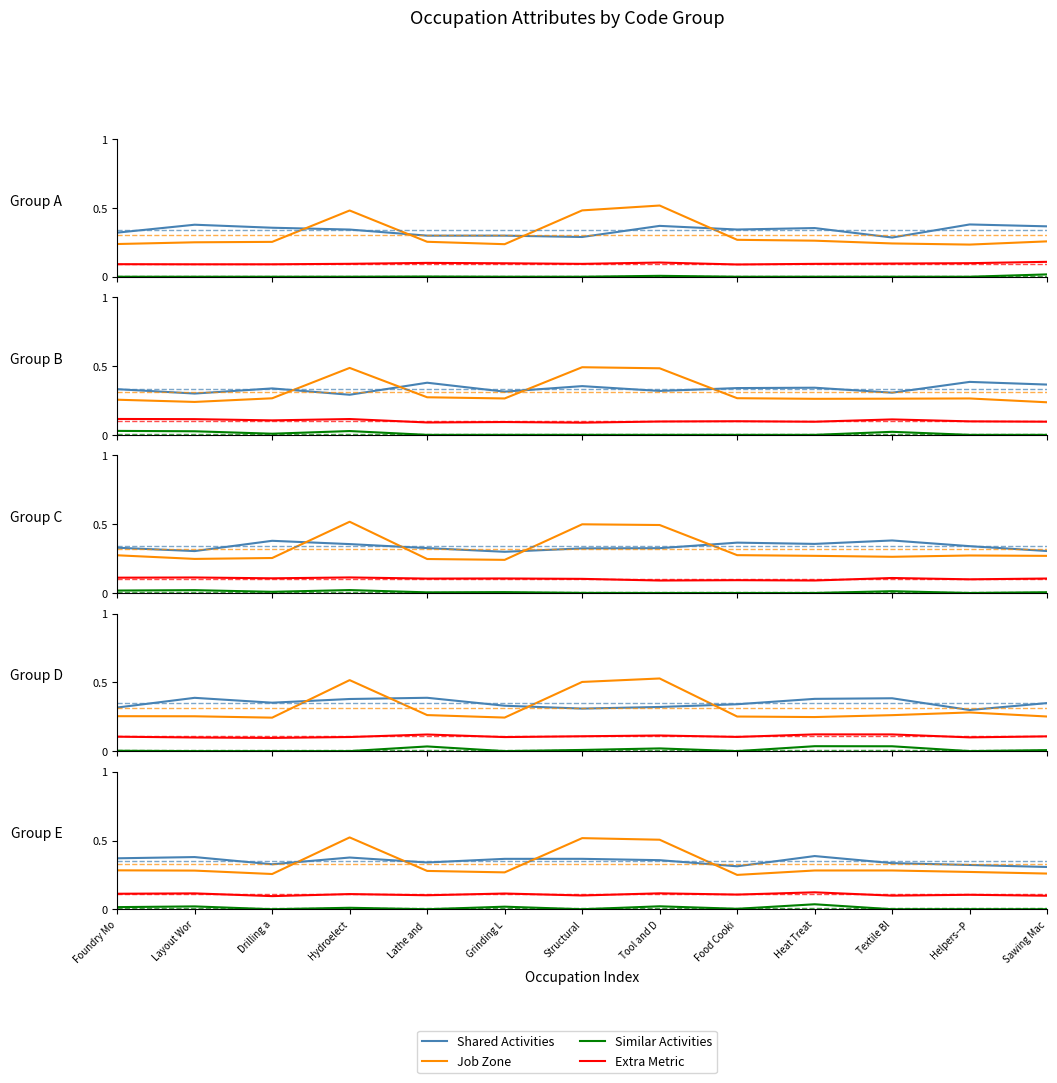

What is the label of the 13th point from the left?

Sawing Mac